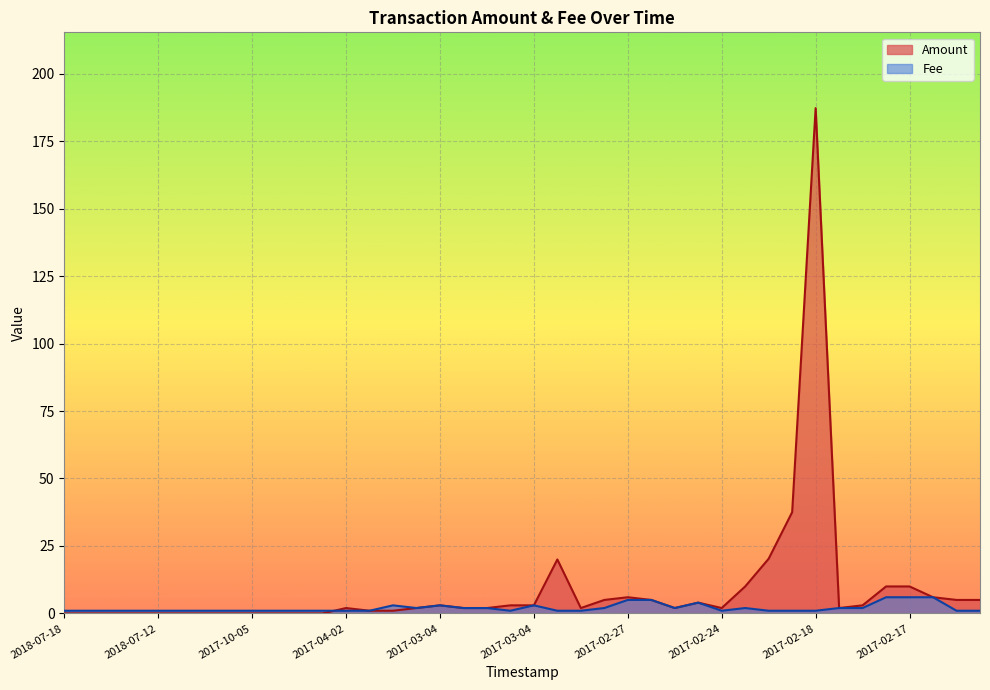

What is the average value of the Fee series?

2.0